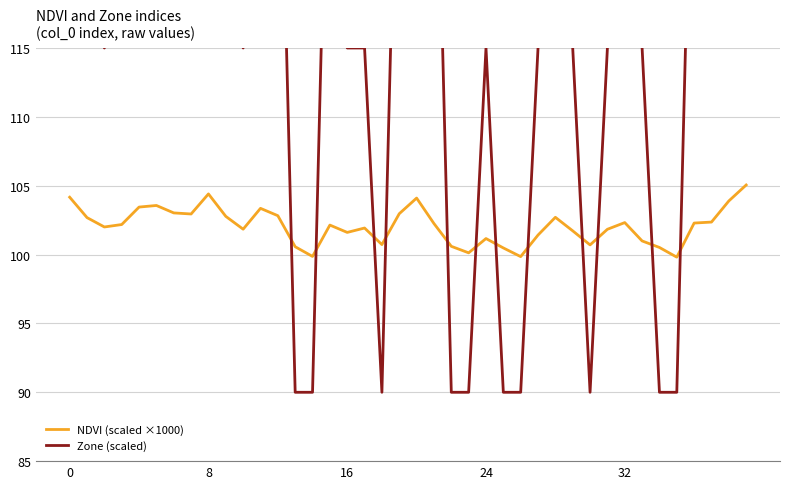

Is it true that NDVI (scaled ×1000) equals 174.7 at 25?

False